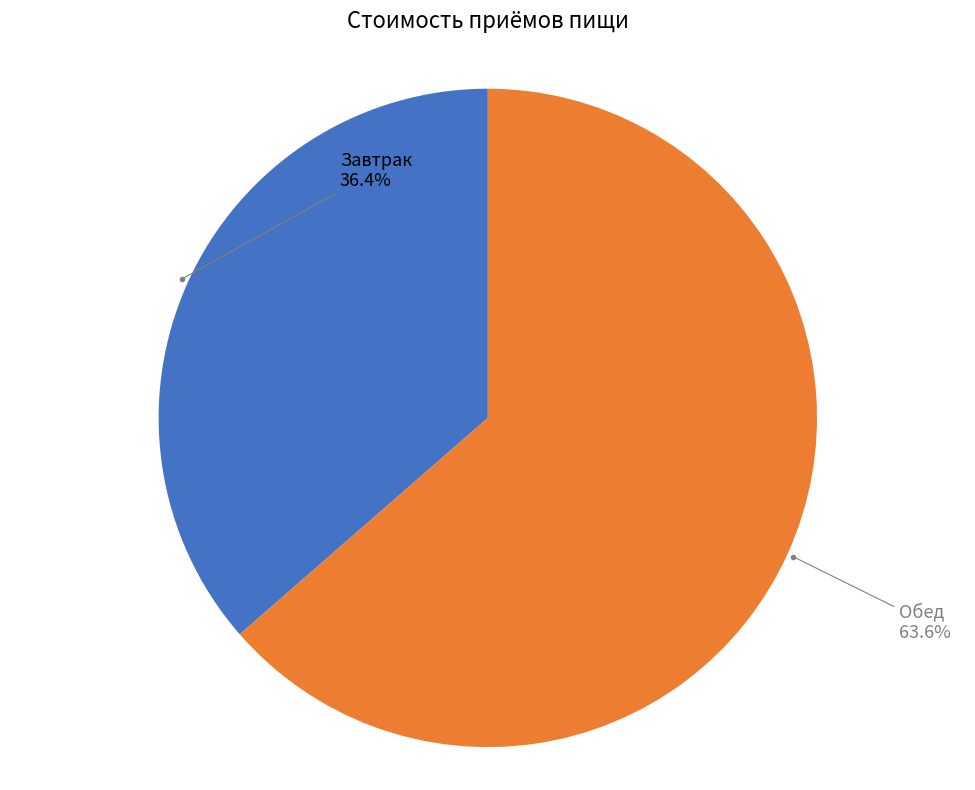

Which category accounts for the majority?

Обед